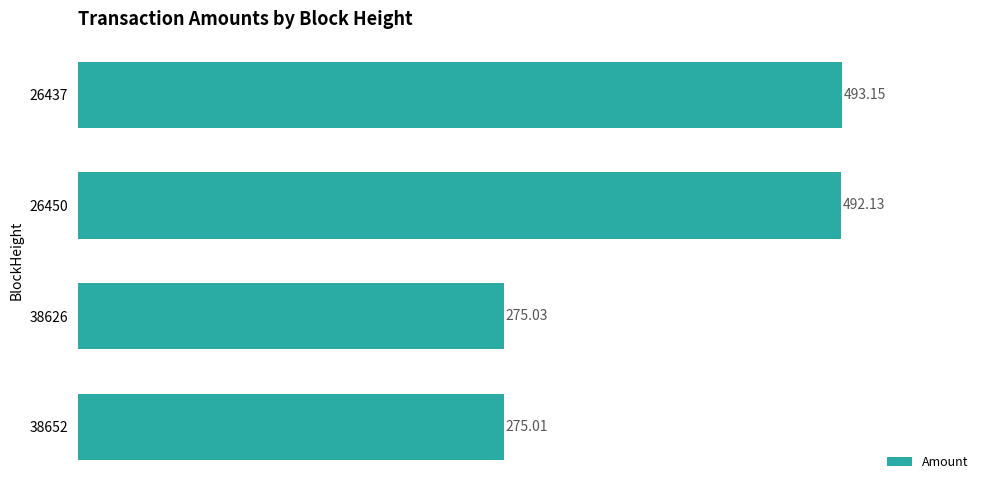

Which has a higher value, 38652 or 26450?

26450